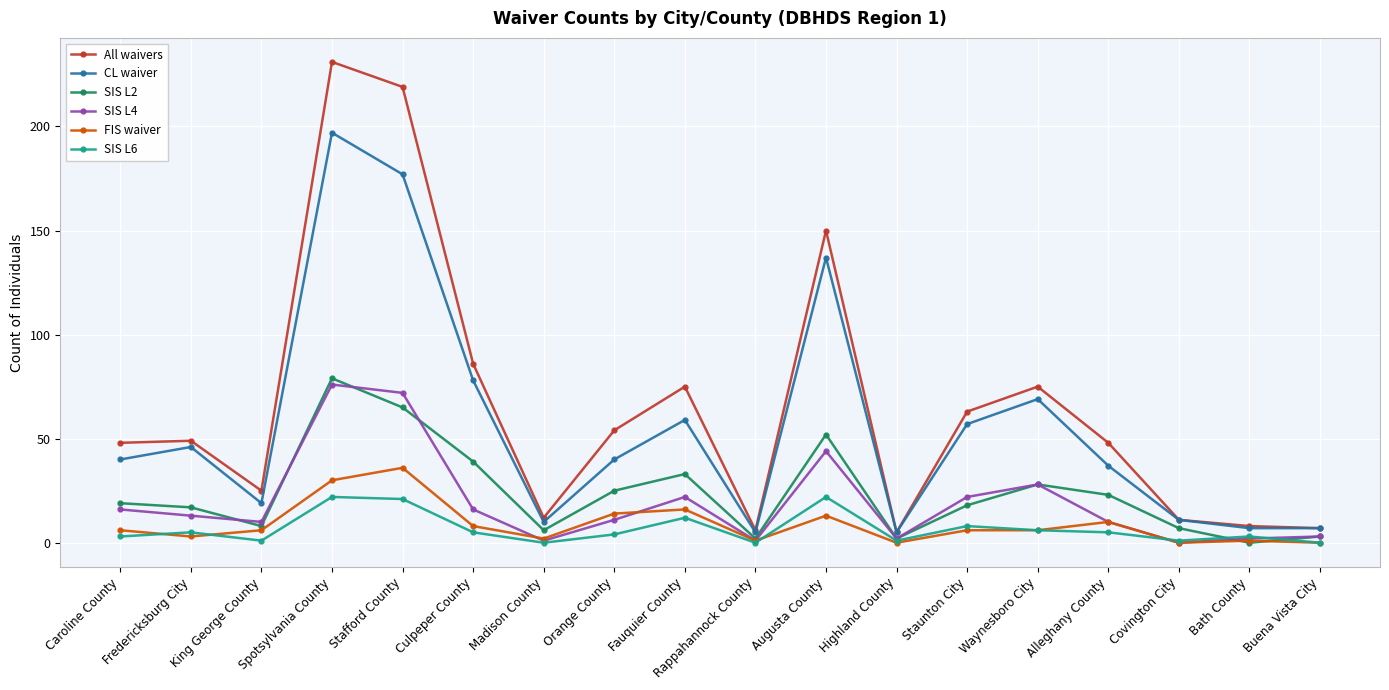

Count the number of categories in the chart.

18